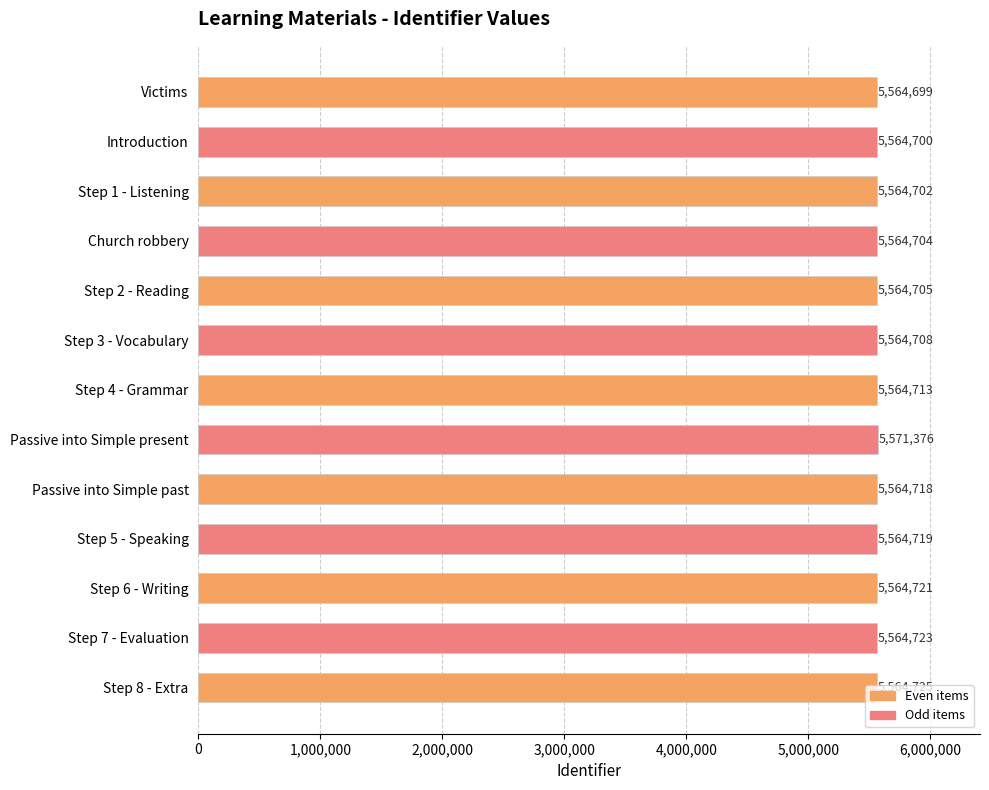

At which label is the value closest to 5568037?

Step 8 - Extra